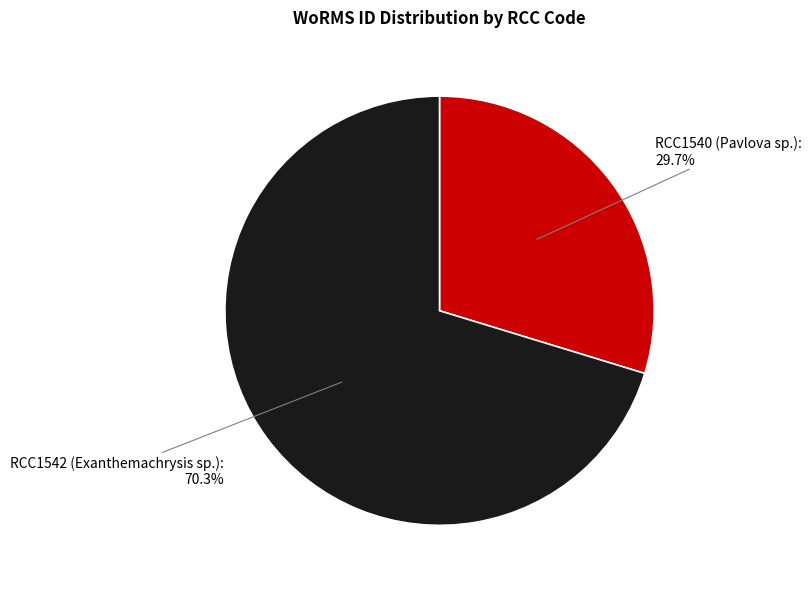

True or false: RCC1542 (Exanthemachrysis sp.) accounts for 70% of the total.

True